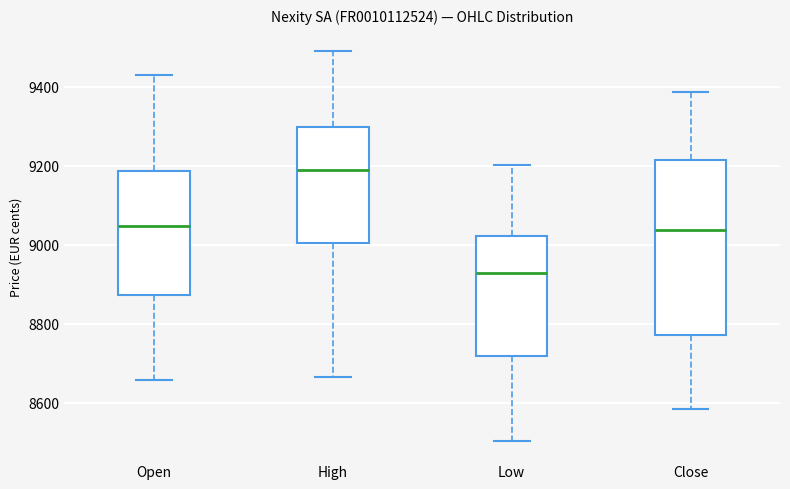

Reading left to right, read every box against the y-axis: the position of its median line, the range the box covers, and the ends of its whiskers. The values are not printed on the chart, so give them approximately, as read against the axis.

Open: median 9040, box 8880 to 9180, whiskers 8660 to 9440
High: median 9180, box 9000 to 9300, whiskers 8660 to 9480
Low: median 8920, box 8720 to 9020, whiskers 8500 to 9200
Close: median 9040, box 8780 to 9220, whiskers 8580 to 9380